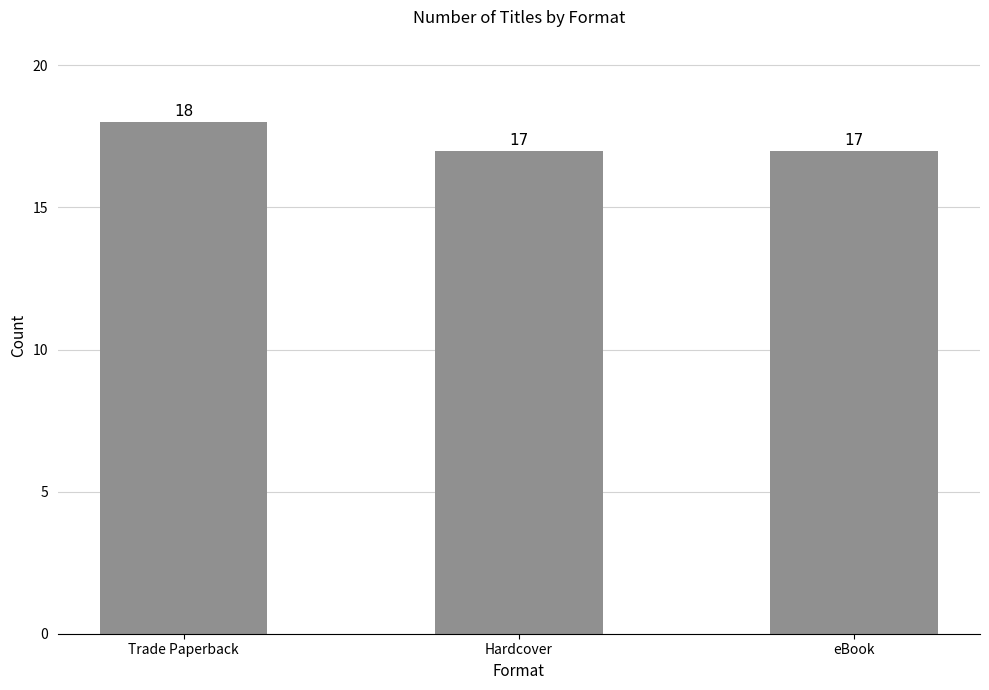

Read the value at eBook.

17